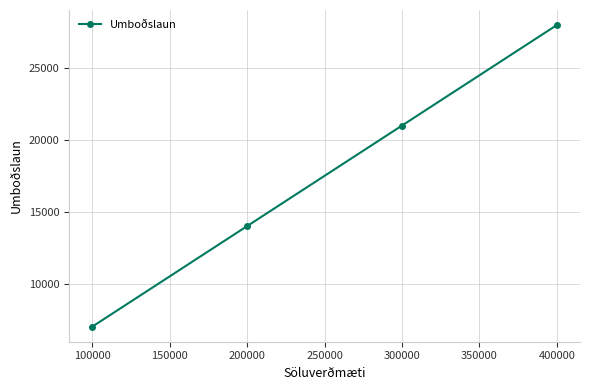

What is the difference between the second highest and second lowest values?

7000